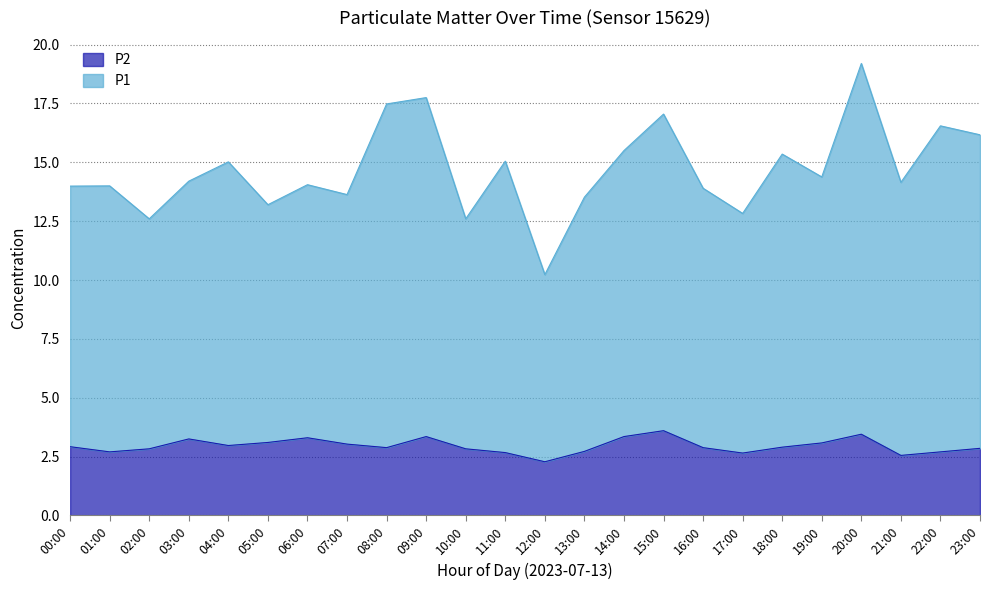

At 09:00, list the series in order from largest to smallest.

P1, P2